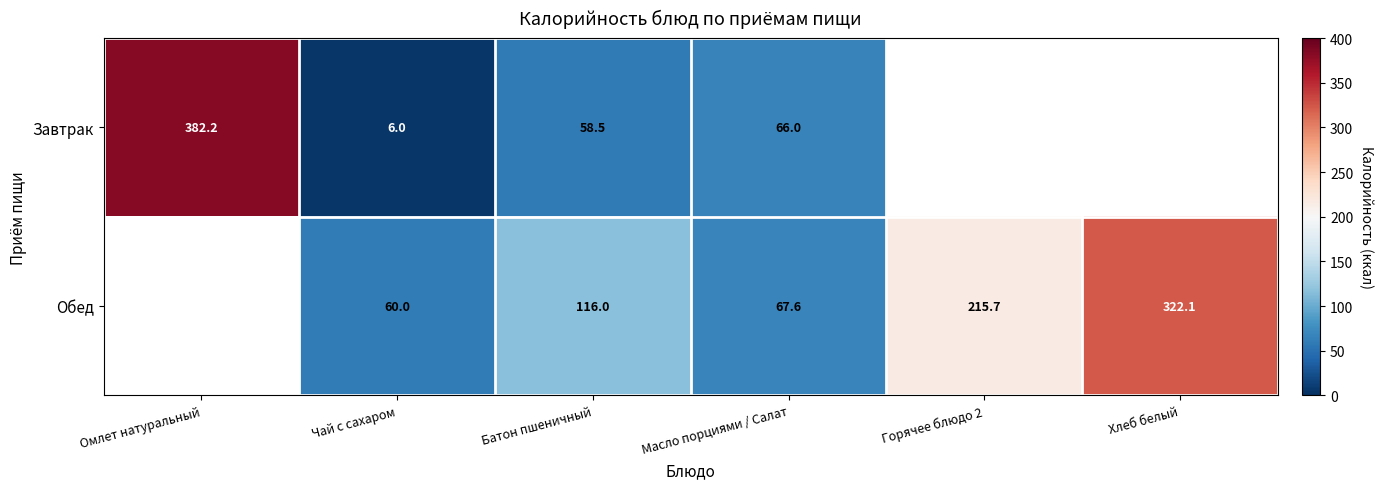

What is the spread (max minus min) of values at Масло порциями / Салат?

1.6